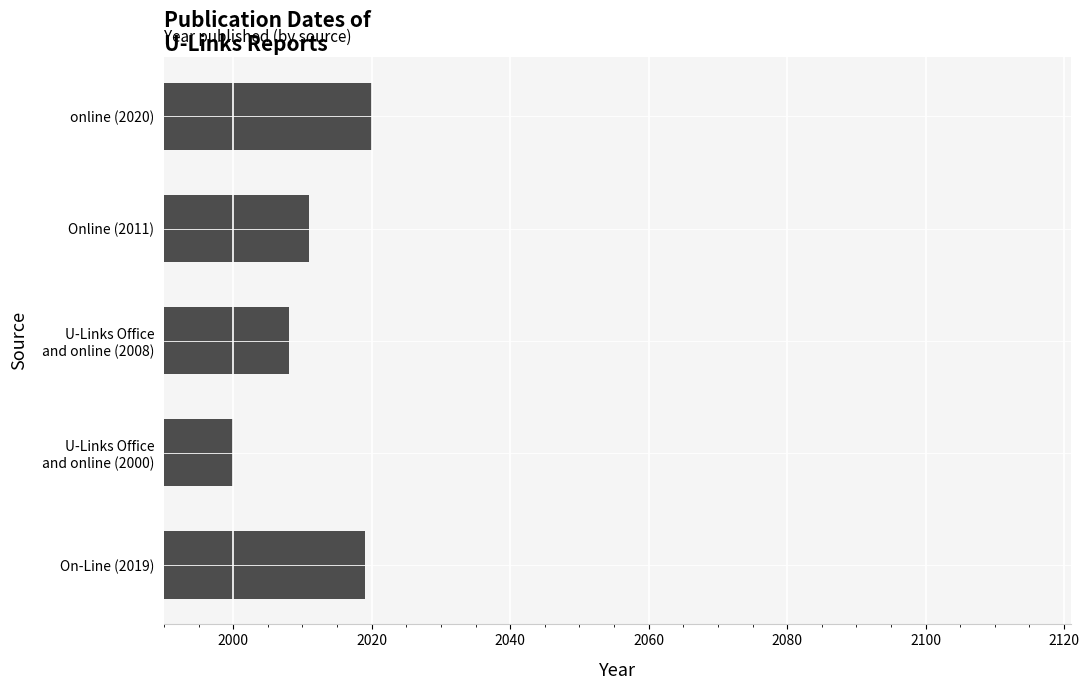

What is the difference between the maximum and minimum values?

20